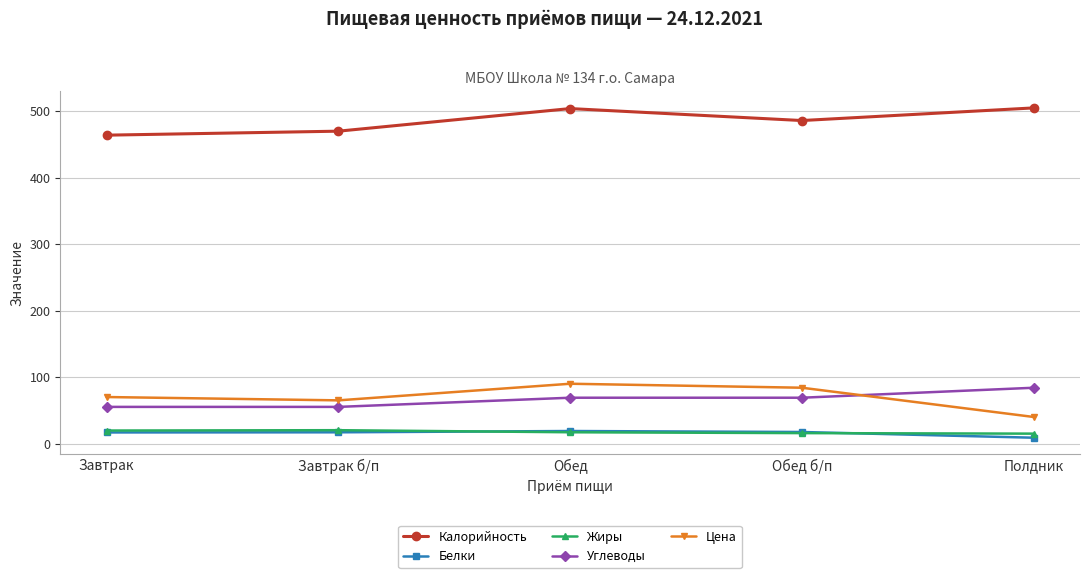

True or false: Цена and Жиры cross at least once.

False